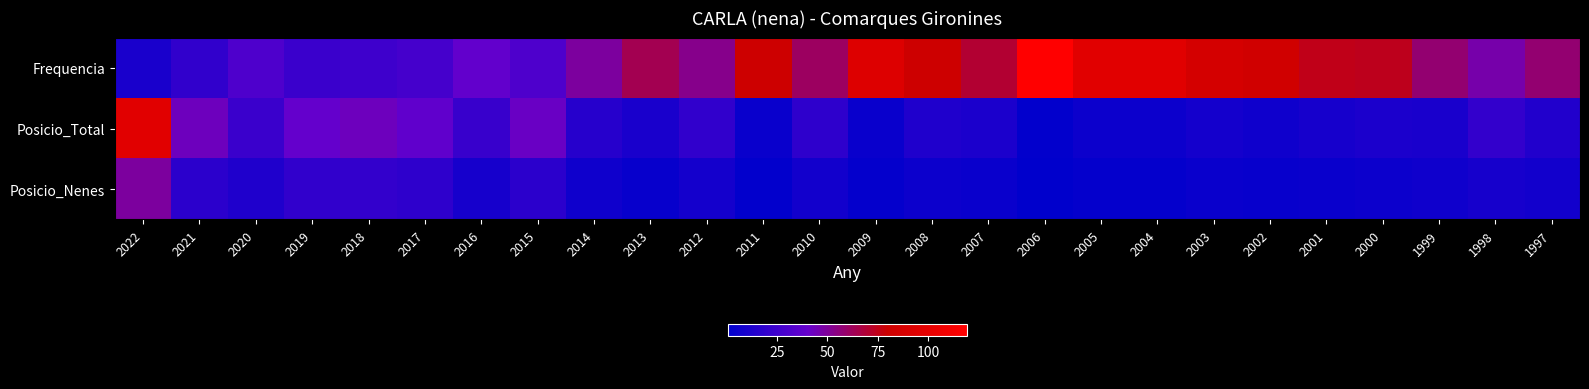

Reading left to right, what are all the values shown in this chart?

Frequencia: 2022=11	2021=20	2020=31	2019=24	2018=25	2017=28	2016=39	2015=31	2014=49	2013=64	2012=53	2011=81	2010=61	2009=93	2008=81	2007=70	2006=119	2005=96	2004=96	2003=86	2002=83	2001=75	2000=74	1999=58	1998=47	1997=58
Posicio_Total: 2022=96	2021=43	2020=24	2019=40	2018=43	2017=38	2016=23	2015=42	2014=16	2013=11	2012=20	2011=5	2010=19	2009=5	2008=13	2007=12	2006=2	2005=6	2004=6	2003=9	2002=7	2001=10	2000=12	1999=11	1998=21	1997=14
Posicio_Nenes: 2022=49	2021=18	2020=13	2019=20	2018=21	2017=19	2016=10	2015=18	2014=7	2013=4	2012=9	2011=2	2010=8	2009=3	2008=6	2007=5	2006=1	2005=3	2004=3	2003=5	2002=4	2001=5	2000=6	1999=7	1998=10	1997=8